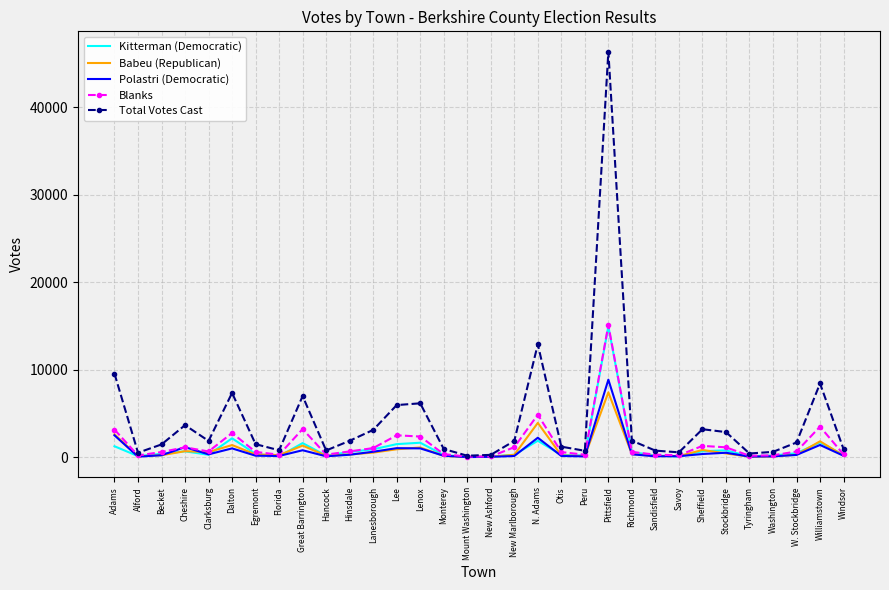

Which series has the largest total across all categories?

Total Votes Cast